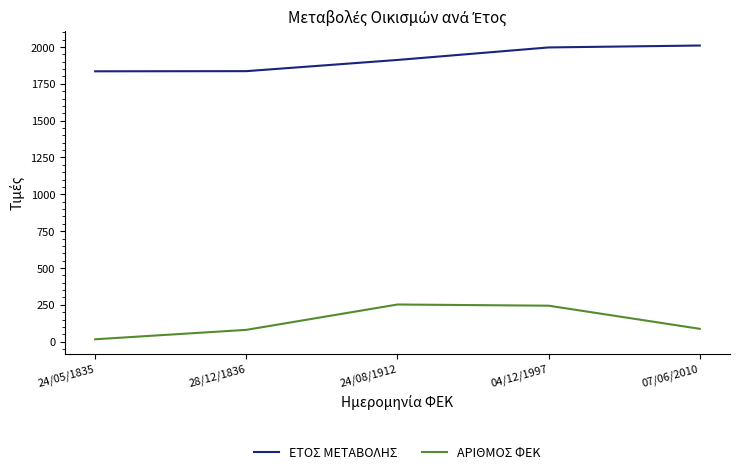

What is the lowest value of the ΕΤΟΣ ΜΕΤΑΒΟΛΗΣ series?

1835